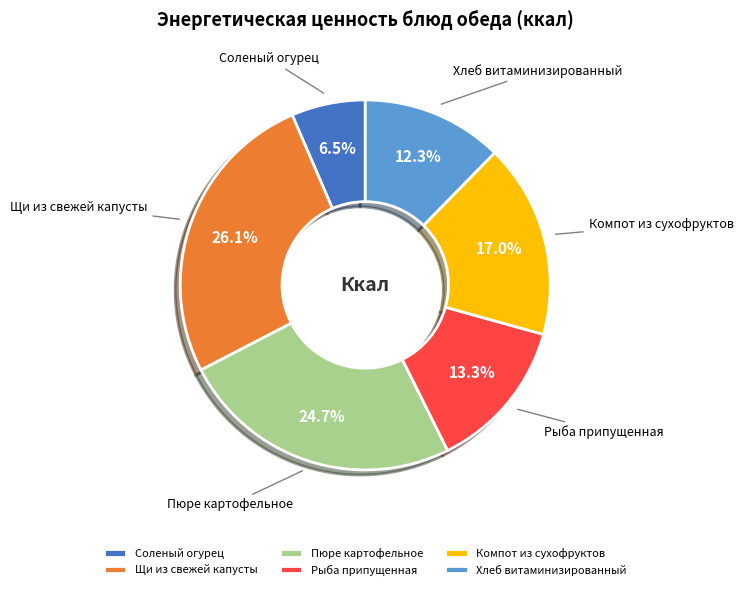

How much of the chart is everything except Пюре картофельное?

75.3%